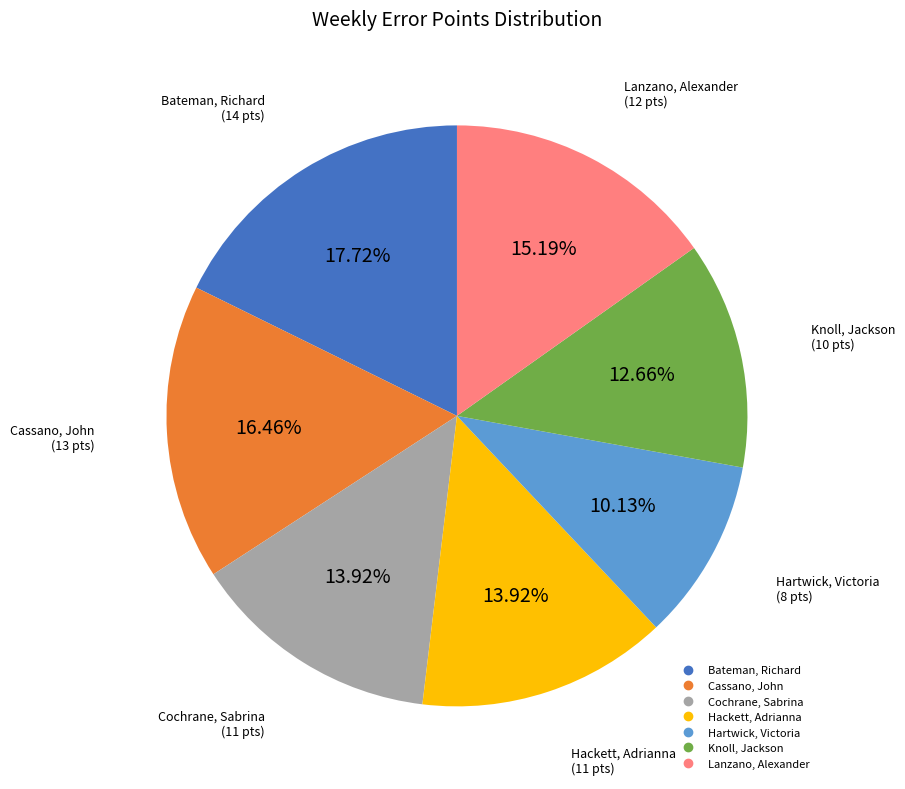

Which has a higher value, Bateman, Richard or Lanzano, Alexander?

Bateman, Richard